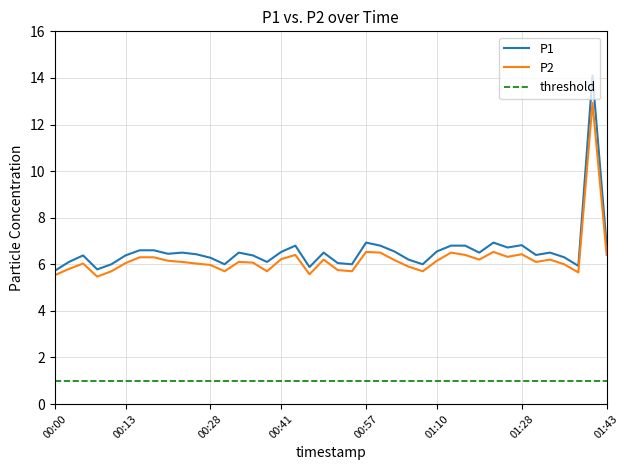

Which series has the largest range (max minus min)?

P1